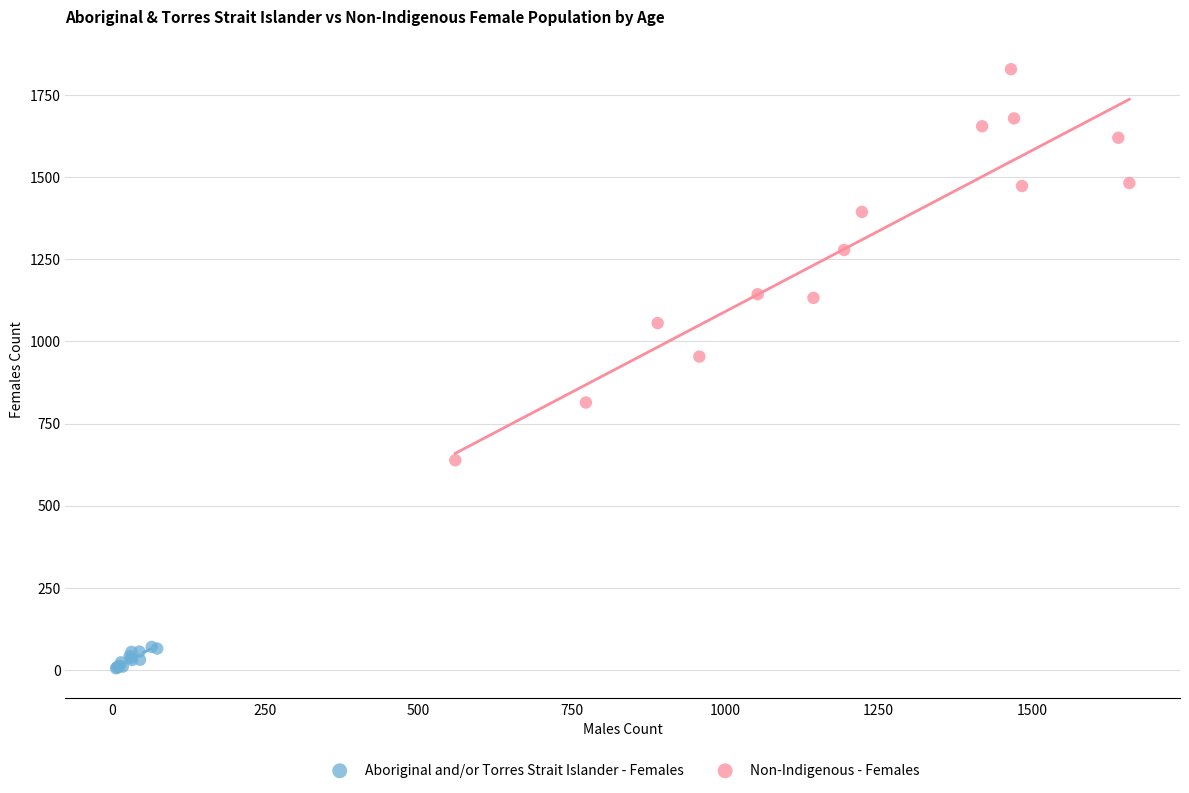

Which series has the widest spread of Y values?

Non-Indigenous - Females